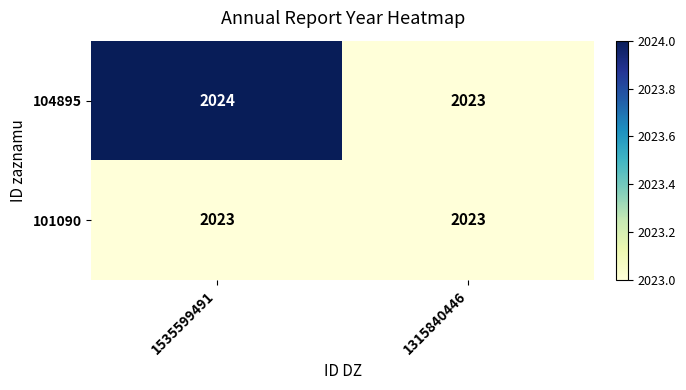

Reading left to right, transcribe all the data shown in this chart.

104895: 1535599491=2024	1315840446=2023
101090: 1535599491=2023	1315840446=2023